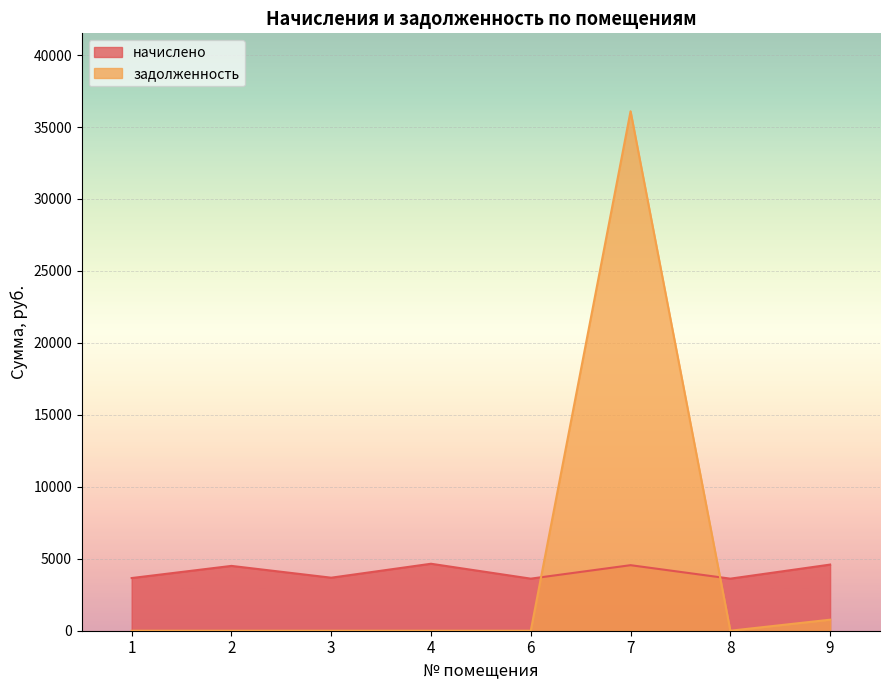

Rank the series by their average value, from highest to lowest.

задолженность, начислено